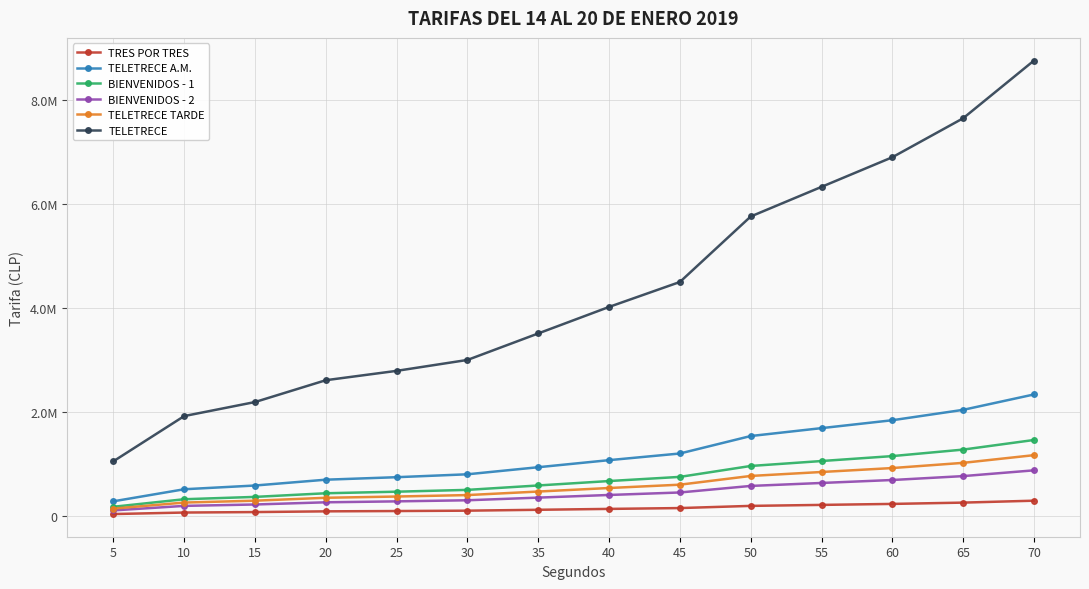

What is the value of the BIENVENIDOS - 1 point at the 9th from the left?

750000